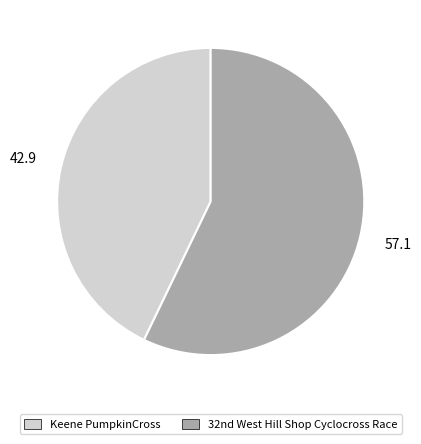

Rank the categories by value from highest to lowest.

32nd West Hill Shop Cyclocross Race, Keene PumpkinCross